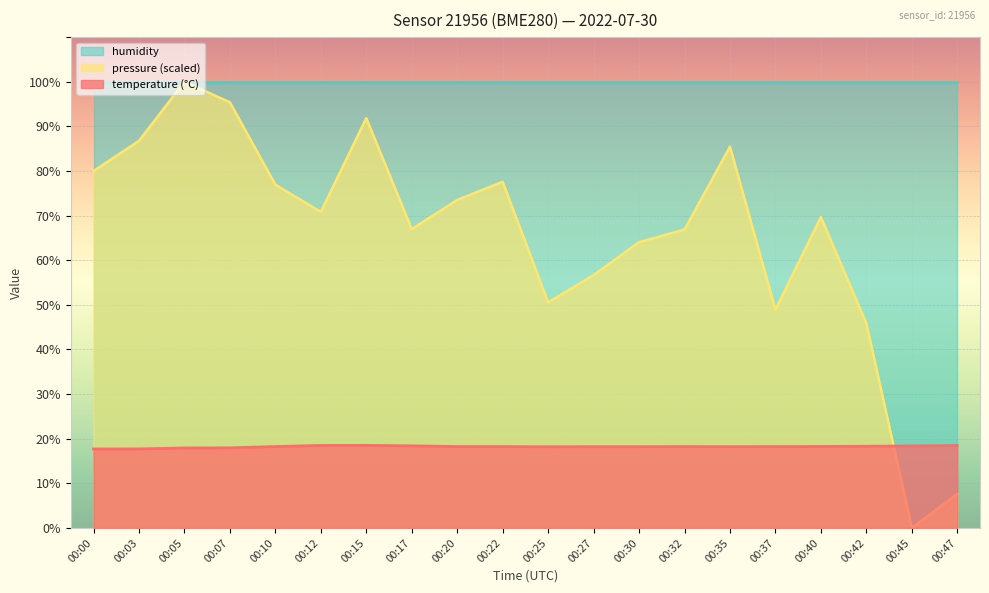

What is the sum of the pressure_norm values at 00:47 and 00:40?

77.3